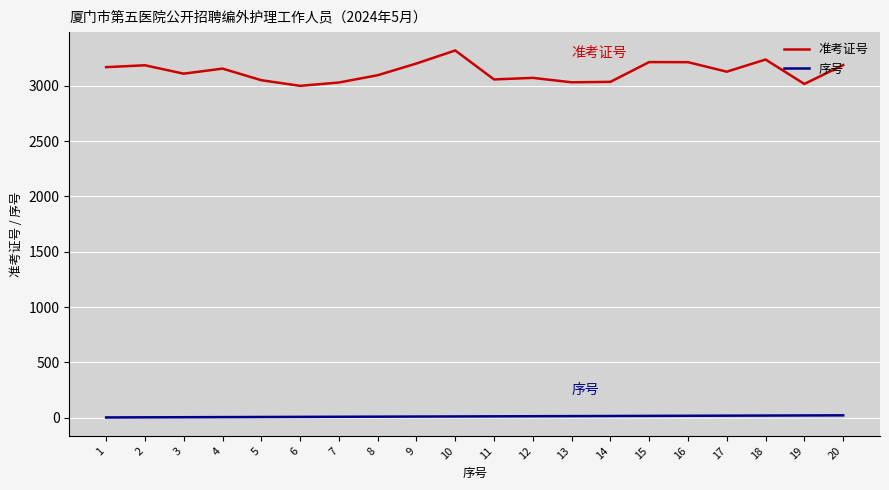

What is the greatest value displayed?

3321